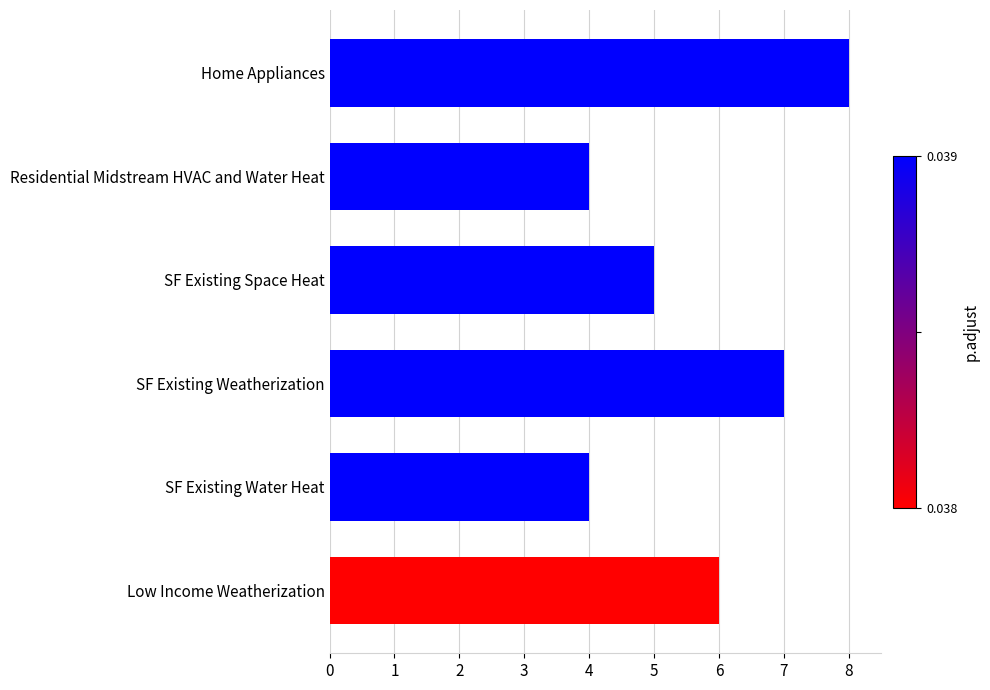

Which label corresponds to the largest value in the chart?

Home Appliances